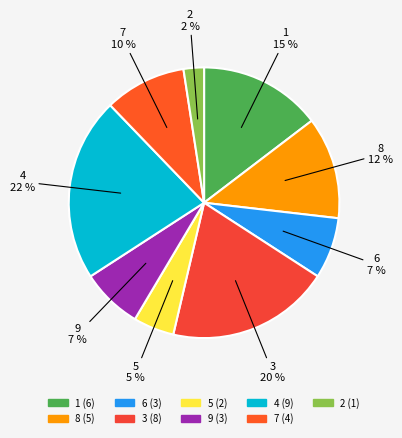

Count the number of slices in the pie.

9